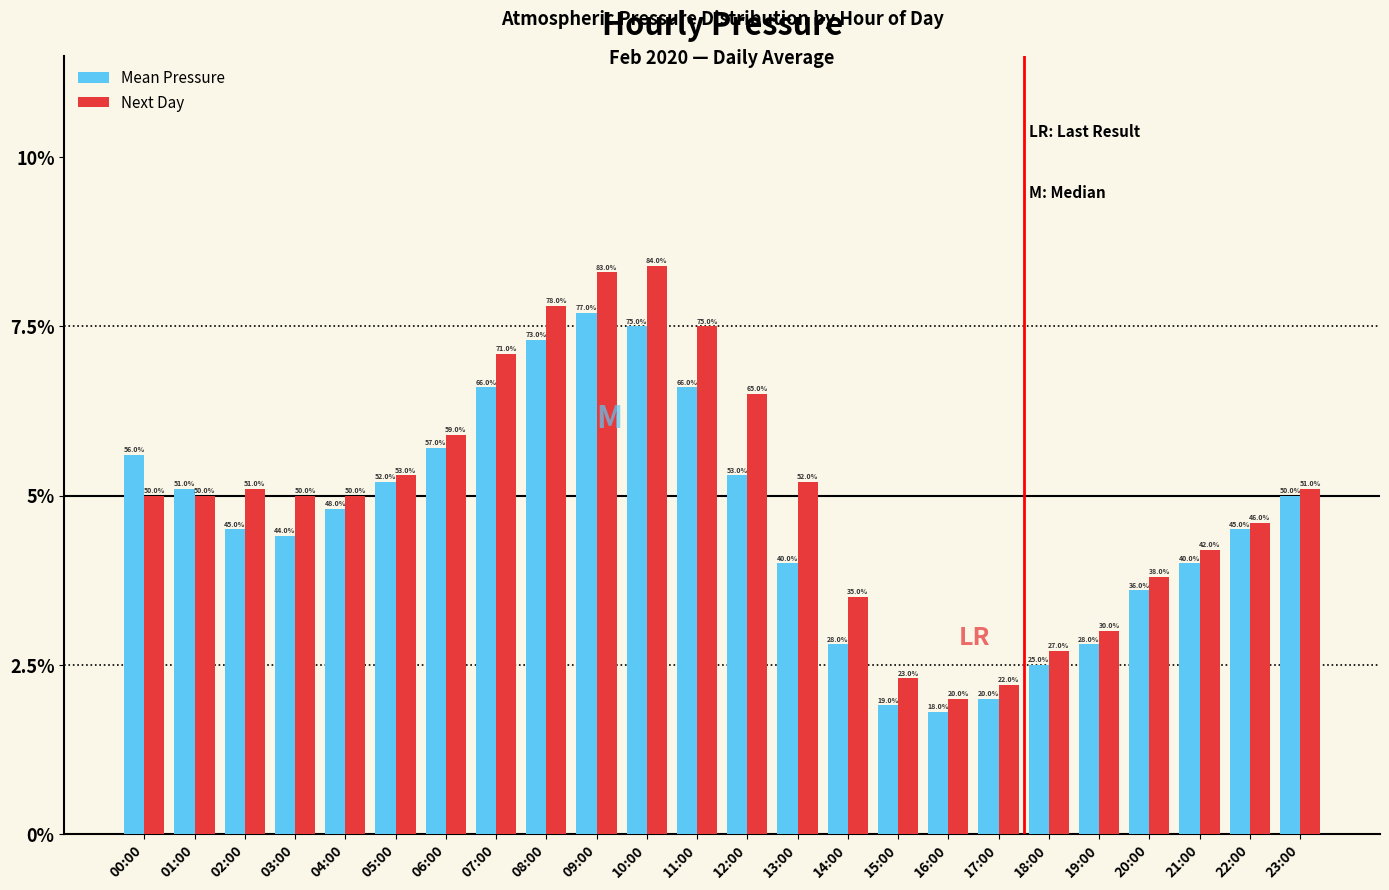

Which label corresponds to the largest value in the chart?

10:00